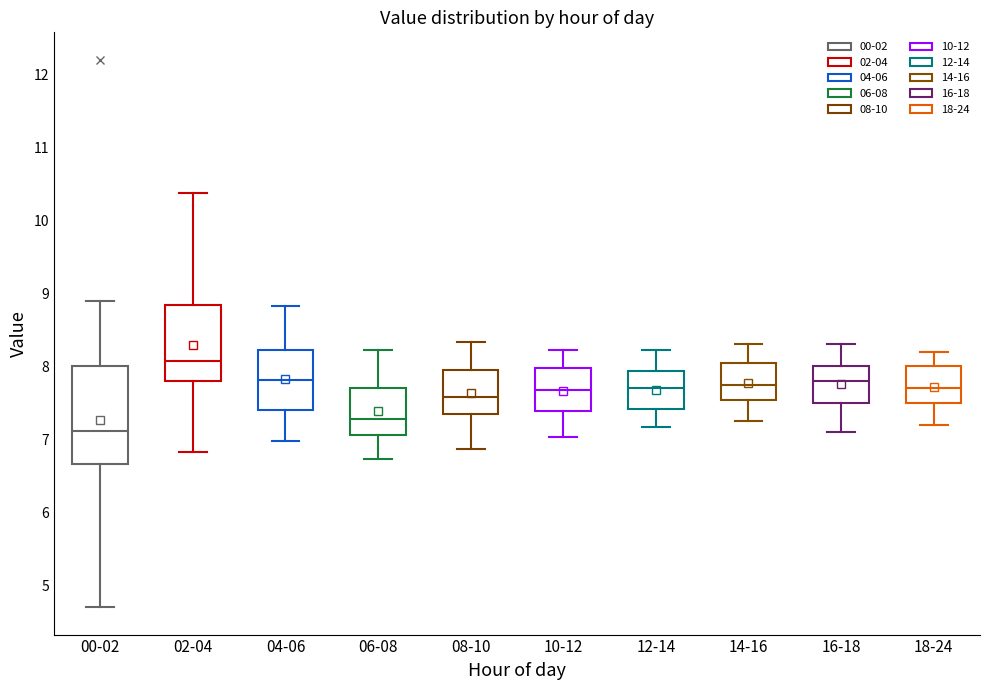

Comparing the boxes themselves (not the whiskers), which one is the tallest?

00-02